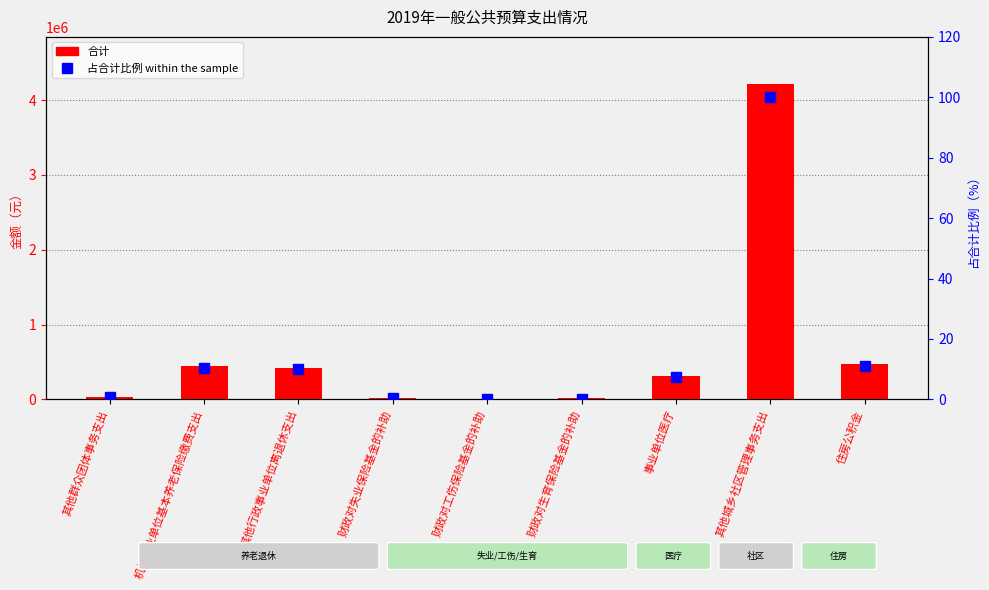

Rank the series by their maximum value, from highest to lowest.

合计, 占合计比例 within the sample